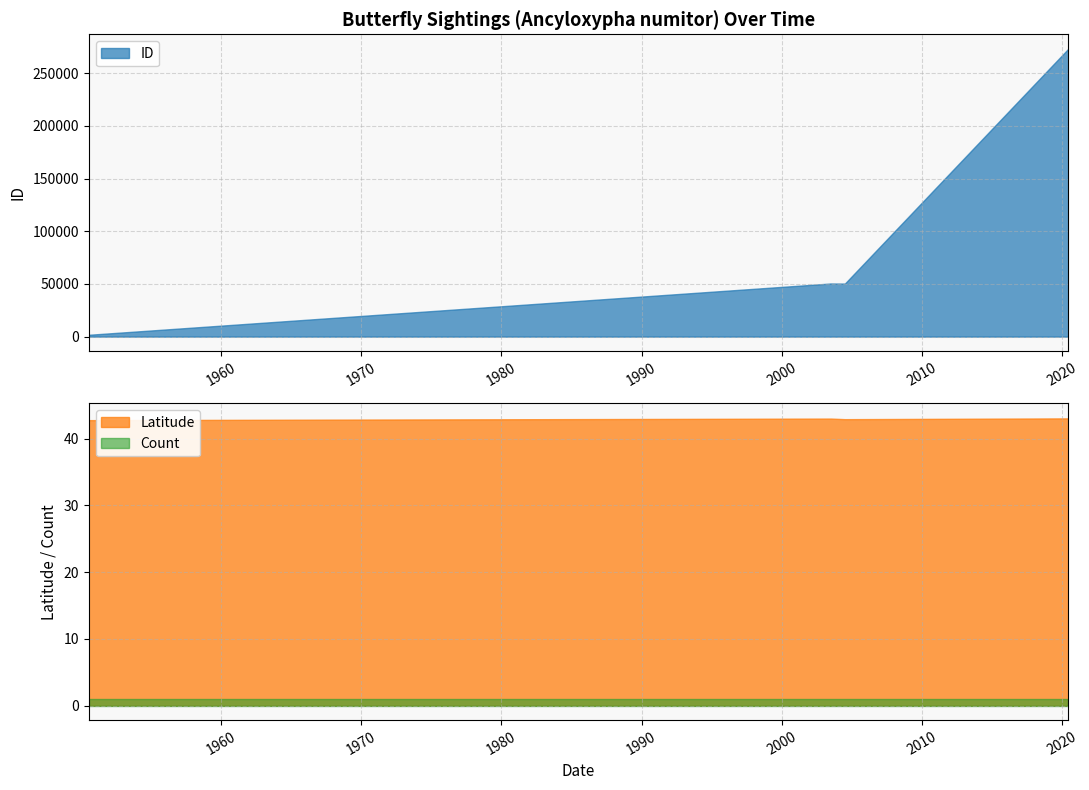

True or false: Latitude and ID intersect in this chart.

False